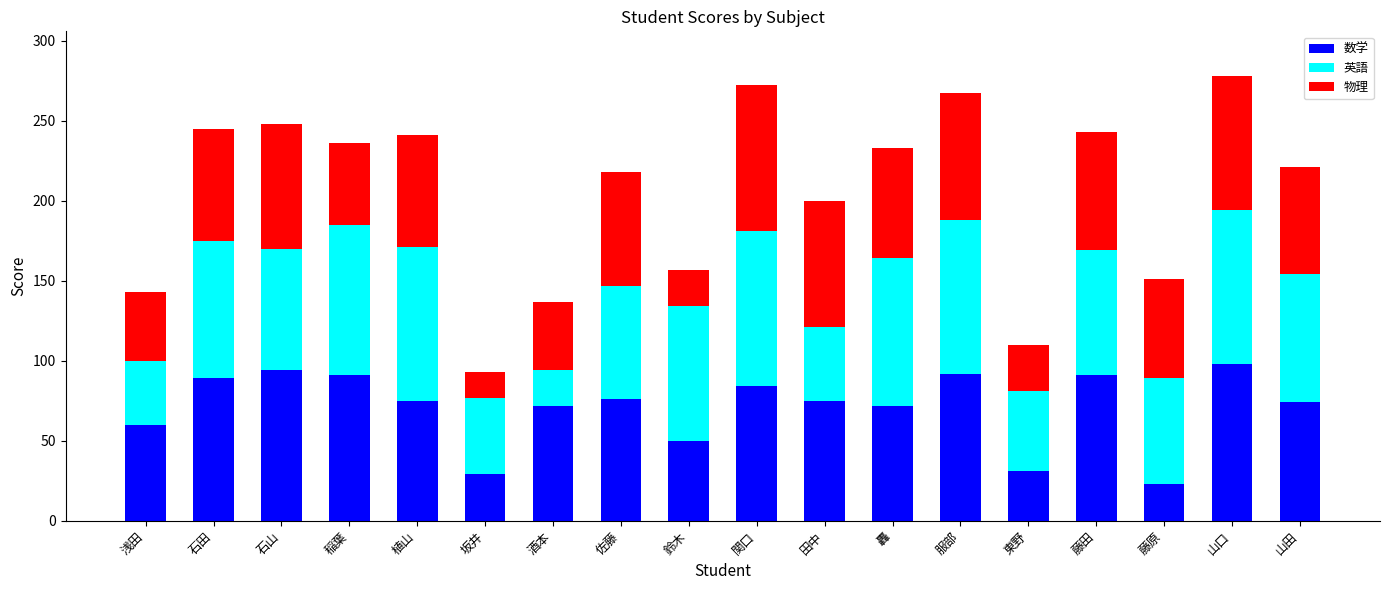

What is the total value across all series at 藤田?

243